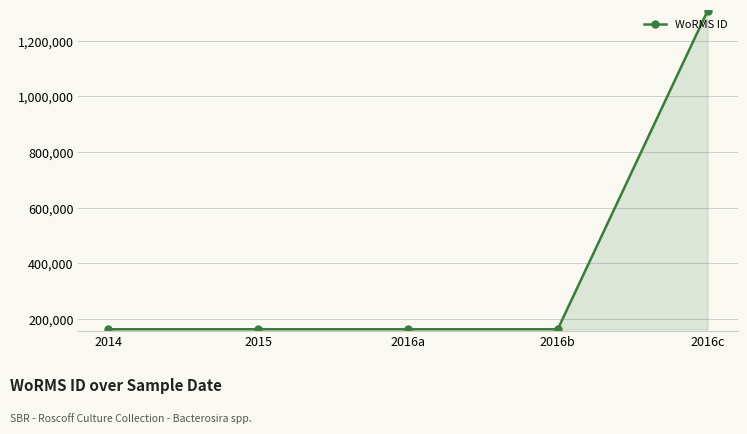

What is the sum of the values at 2016b and 2014?

325854